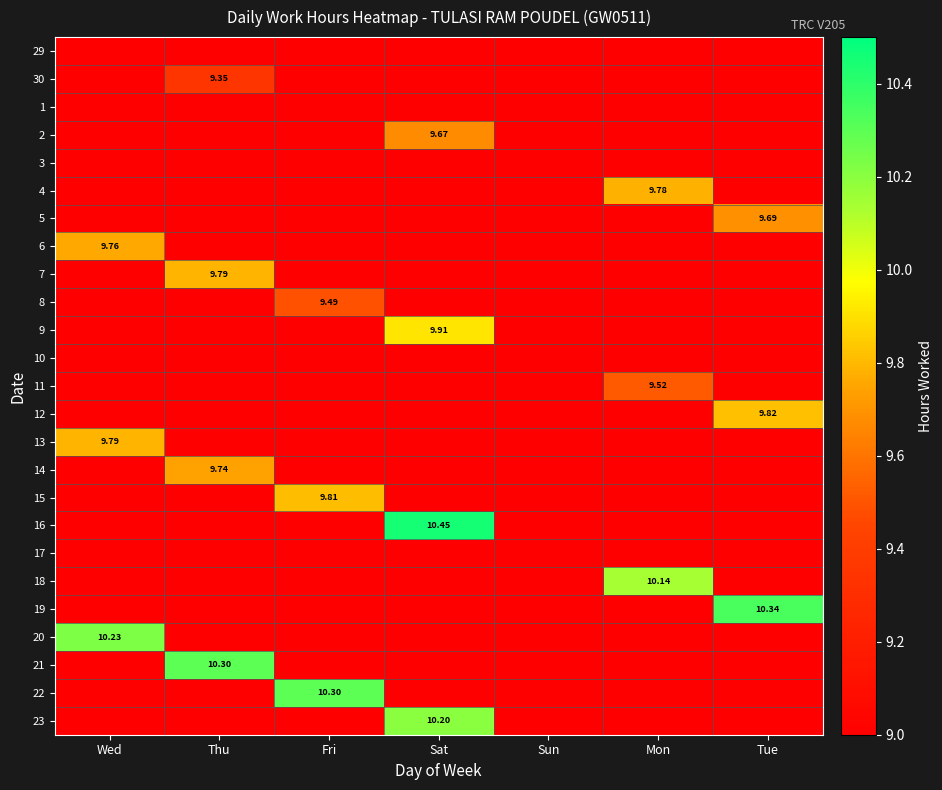

How many data points does each series have?

7